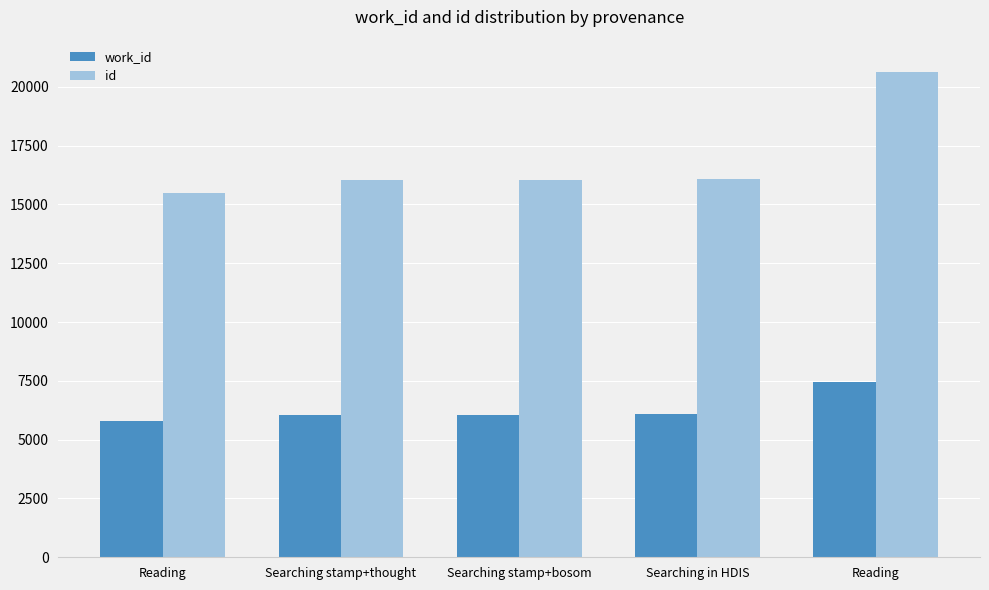

Count the number of categories in the chart.

5